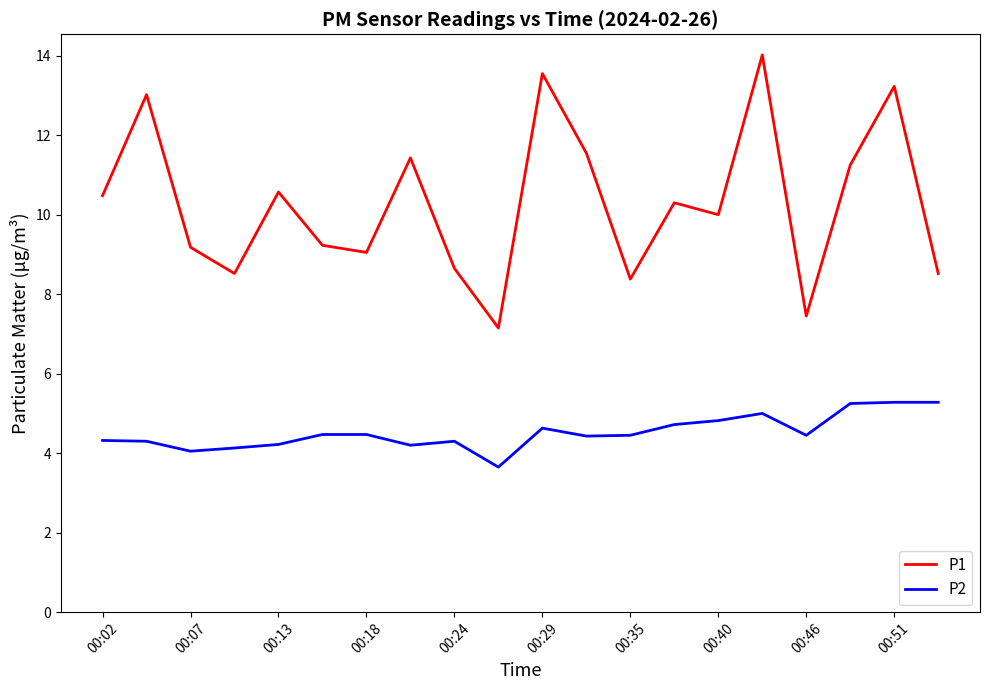

How many lines are shown in the chart?

2